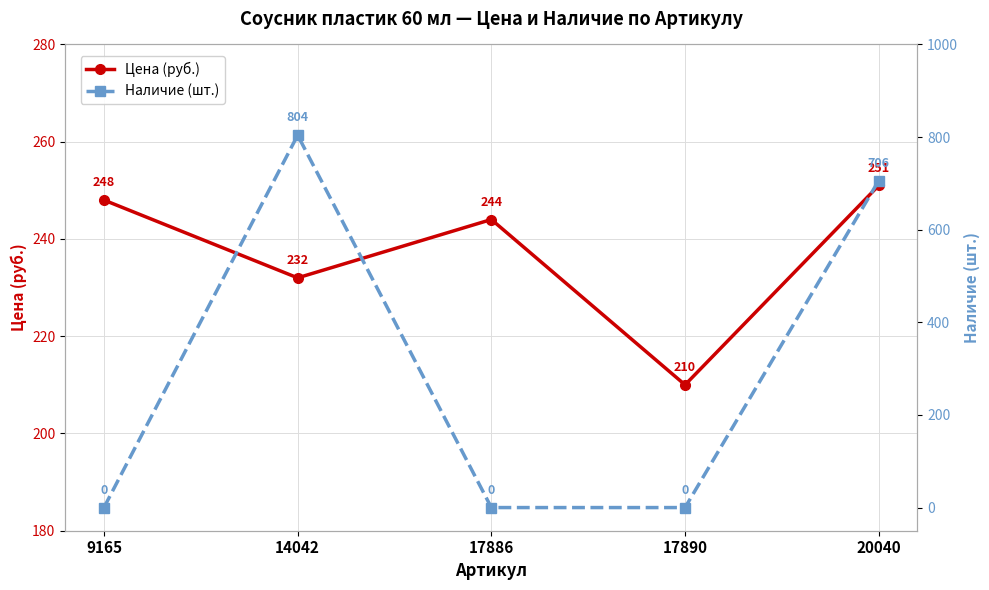

Reading right to left, what are all the values shown in this chart?

Цена (руб.): 20040=251	17890=210	17886=244	14042=232	9165=248
Наличие (шт.): 20040=706	17890=0	17886=0	14042=804	9165=0